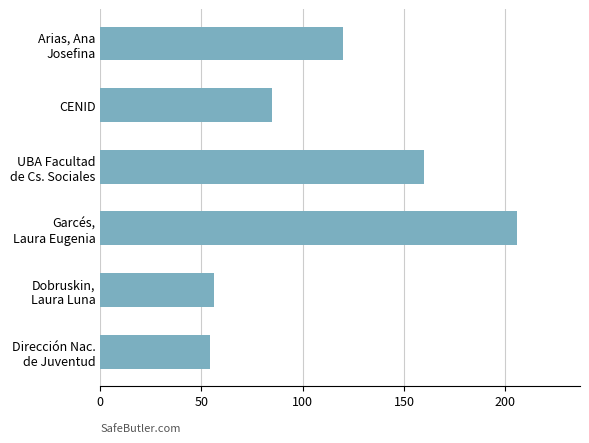

What is the maximum value shown in the chart?

206